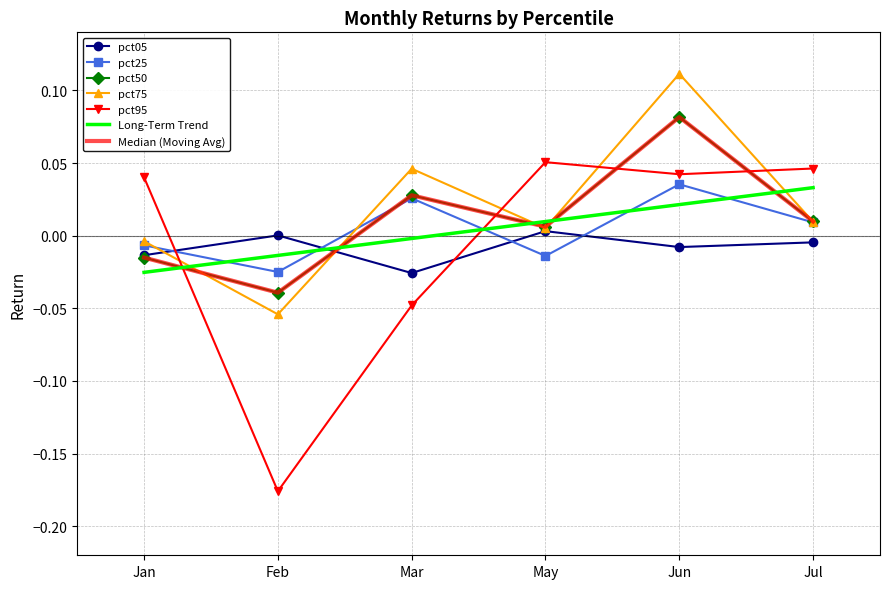

Reading left to right, transcribe all the data shown in this chart.

pct05: Jan=-0.0	Feb=0.0	Mar=-0.0	May=0.0	Jun=-0.0	Jul=-0.0
pct25: Jan=-0.0	Feb=-0.0	Mar=0.0	May=-0.0	Jun=0.0	Jul=0.0
pct50: Jan=-0.0	Feb=-0.0	Mar=0.0	May=0.0	Jun=0.1	Jul=0.0
pct75: Jan=-0.0	Feb=-0.1	Mar=0.0	May=0.0	Jun=0.1	Jul=0.0
pct95: Jan=0.0	Feb=-0.2	Mar=-0.0	May=0.1	Jun=0.0	Jul=0.0